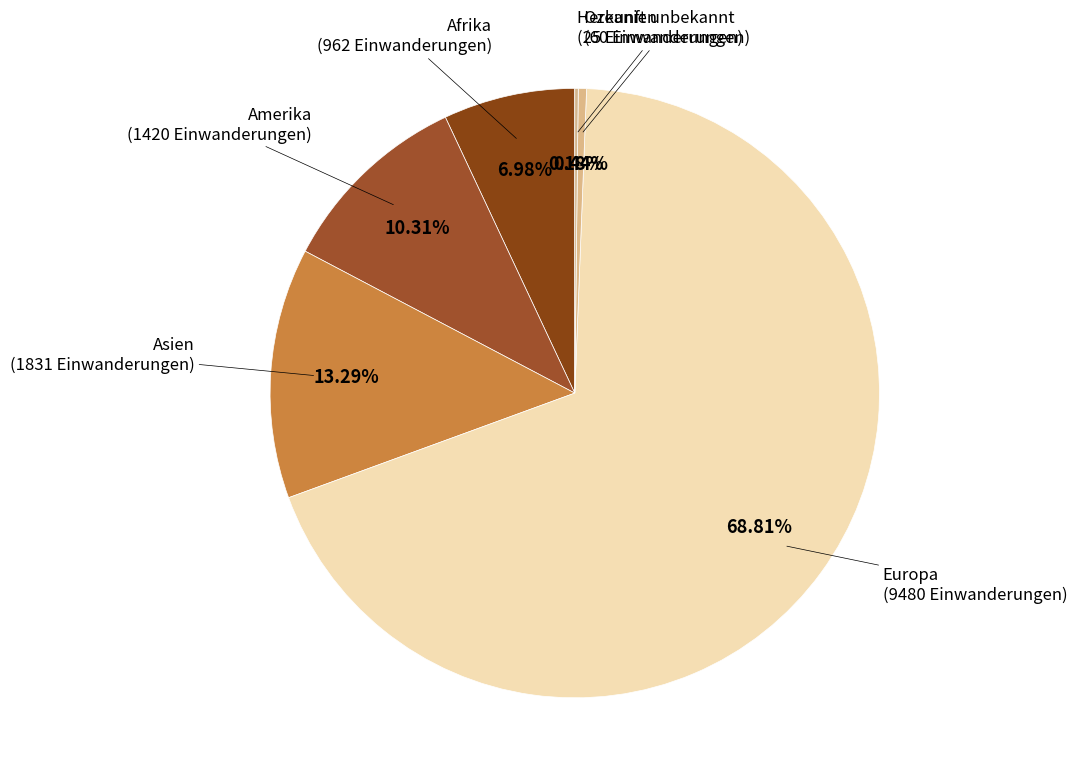

Which category has the biggest portion of the pie?

Europa